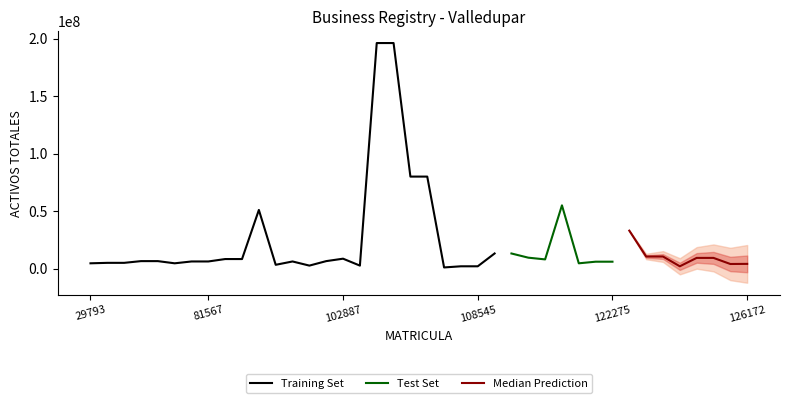

At how many categories does at least one series exceed 52639218?

5